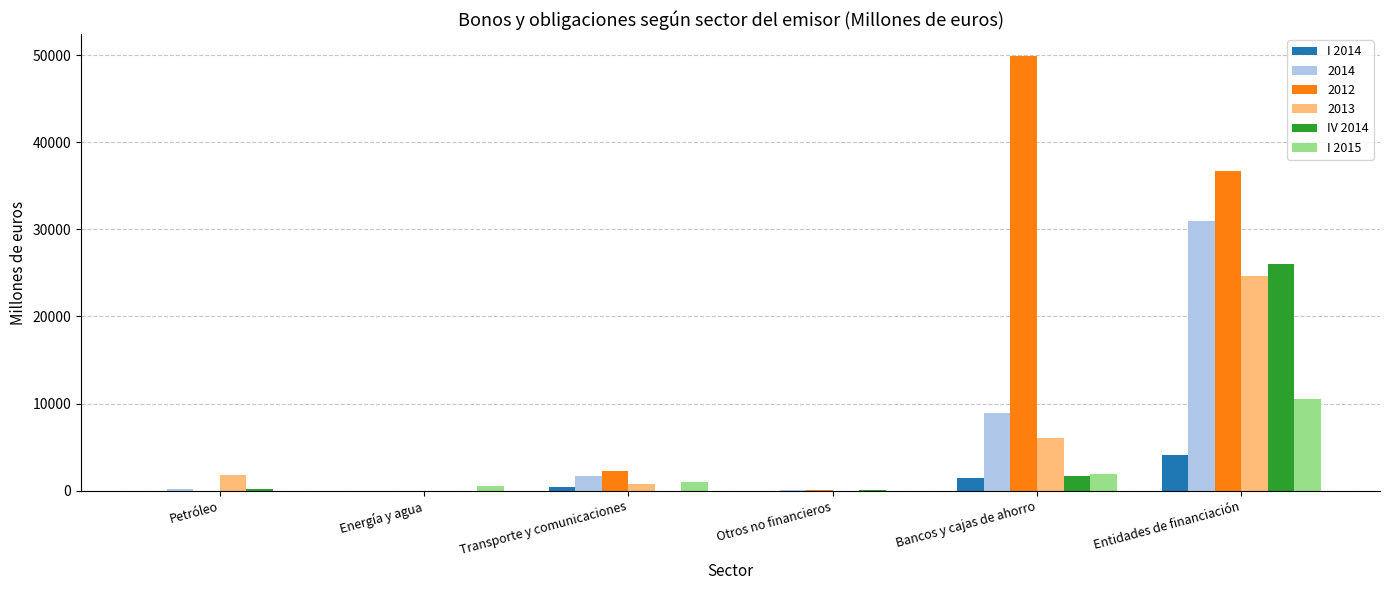

At which category is the sum across all series the highest?

Entidades de financiación